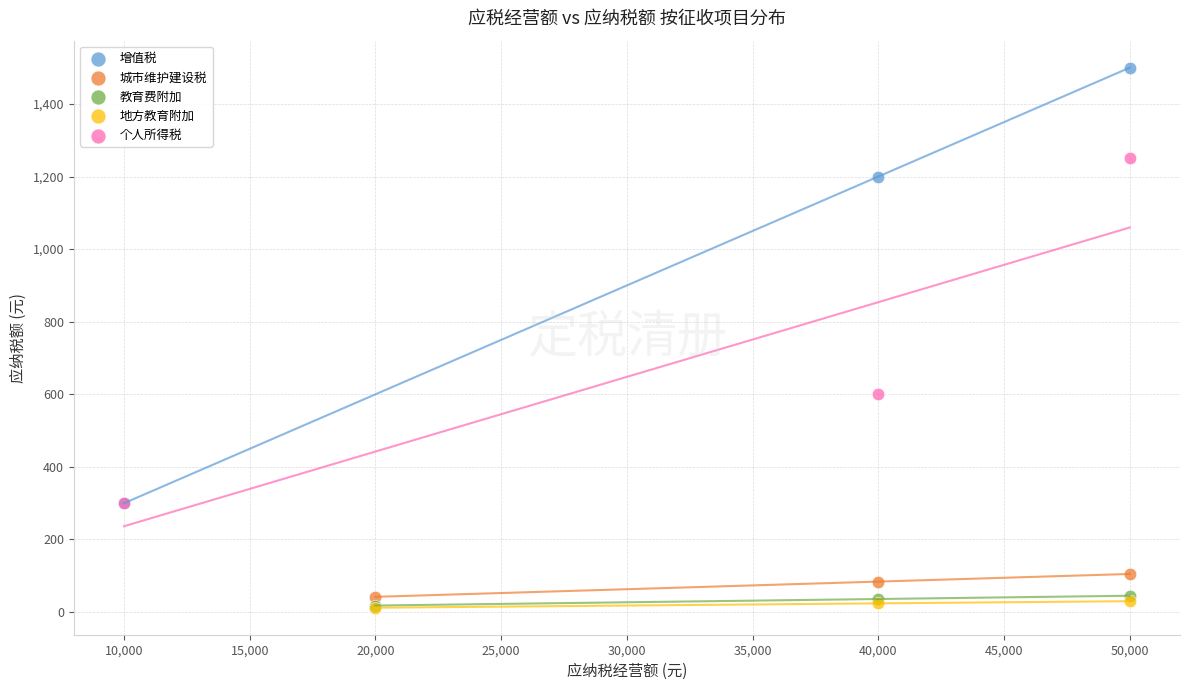

Which series reaches the maximum Y coordinate?

增值税